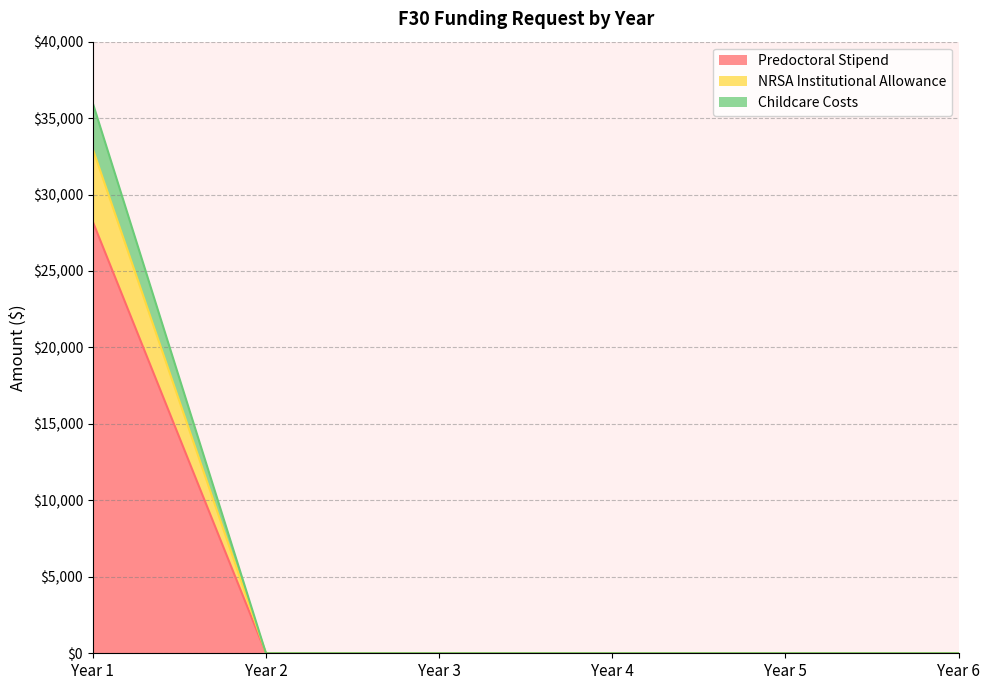

Does the chart have visible grid lines?

Yes